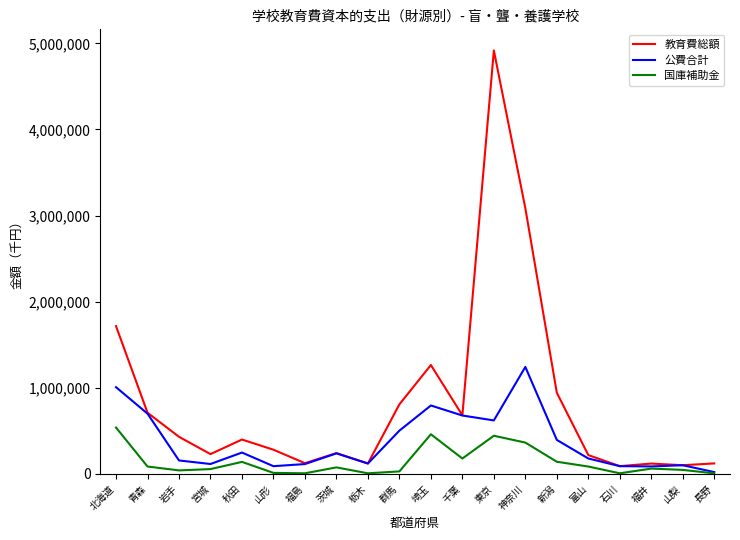

At which category is the sum across all series the highest?

東京